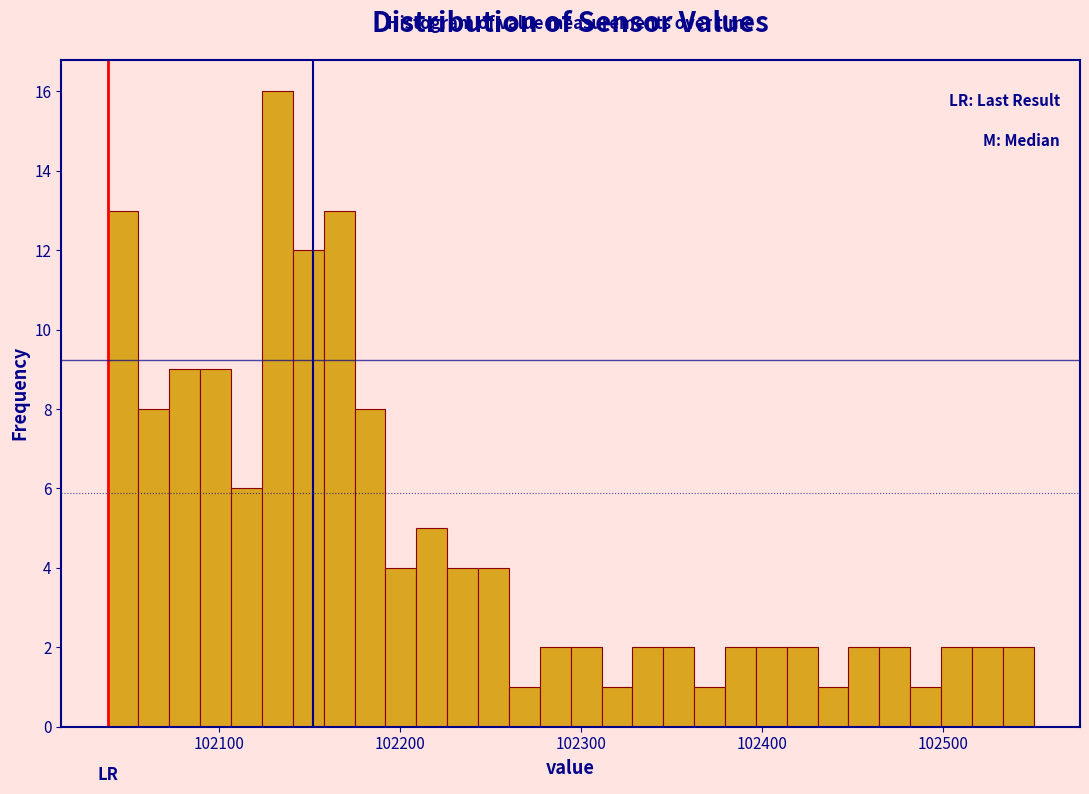

Read against the x-axis, roughly where is the centre of the tallest bar?

102130